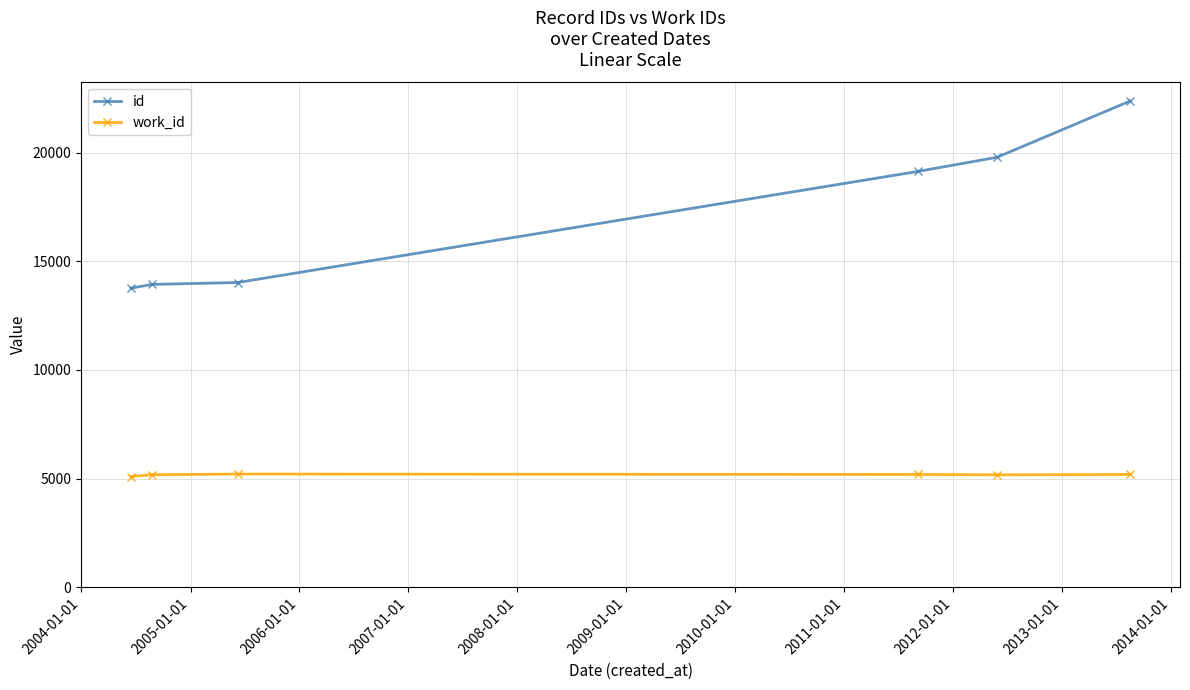

What is the sum of all work_id values?

31047